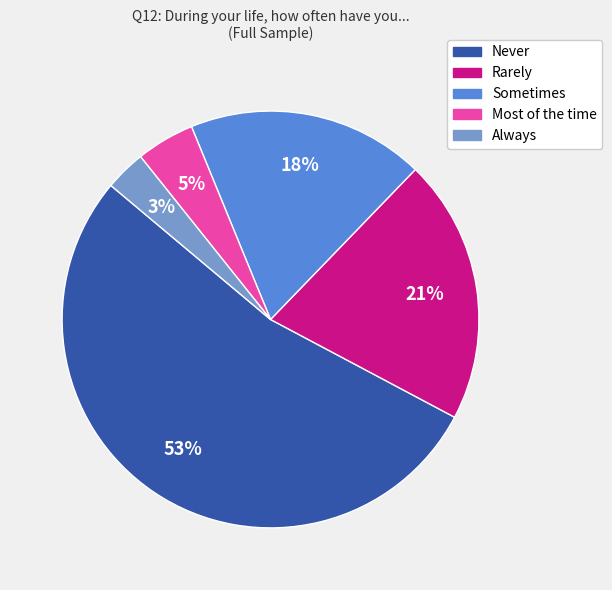

To the nearest percent, what is the difference between the largest and smallest slice percentages?

50%